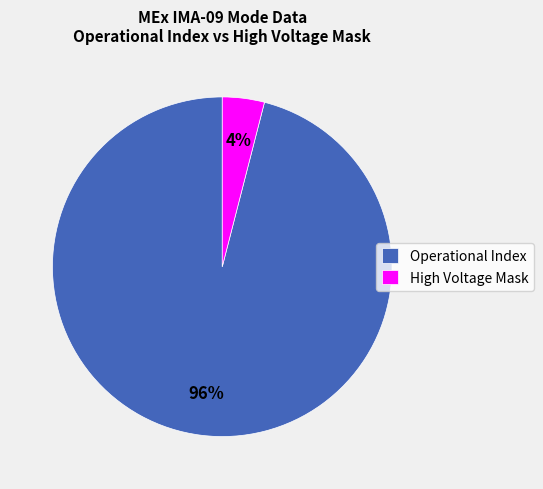

What percentage is the High Voltage Mask slice, to the nearest percent?

4%